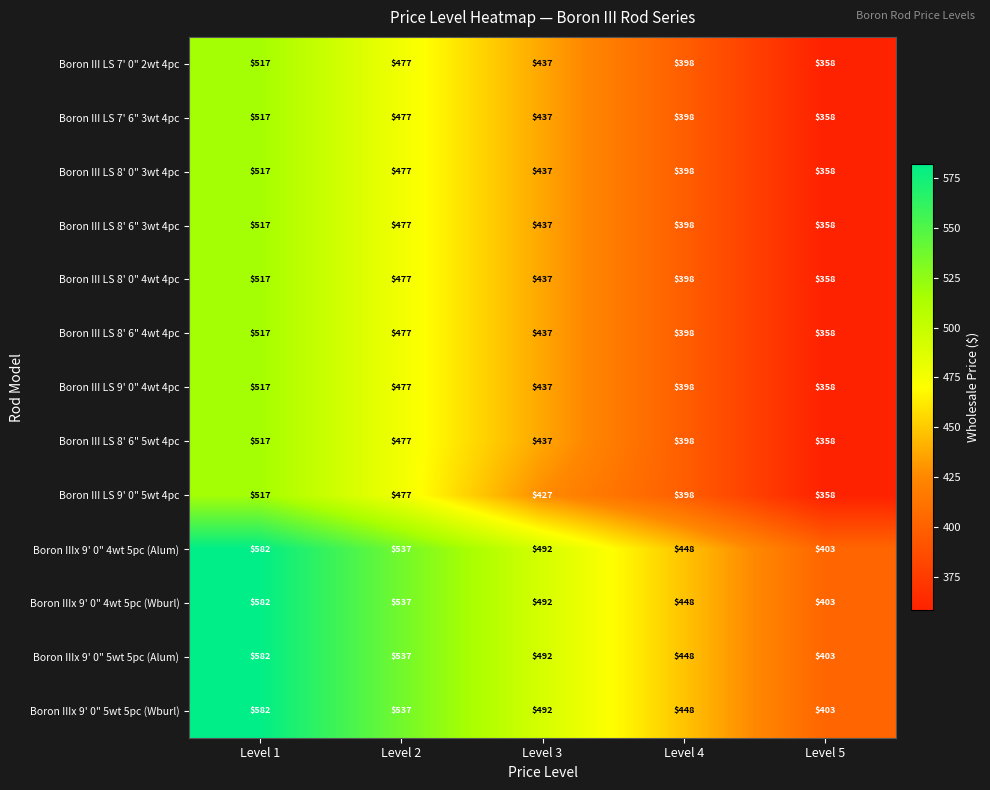

At which label does Boron III LS 8' 0" 3wt 4pc first exceed 437?

Level 1